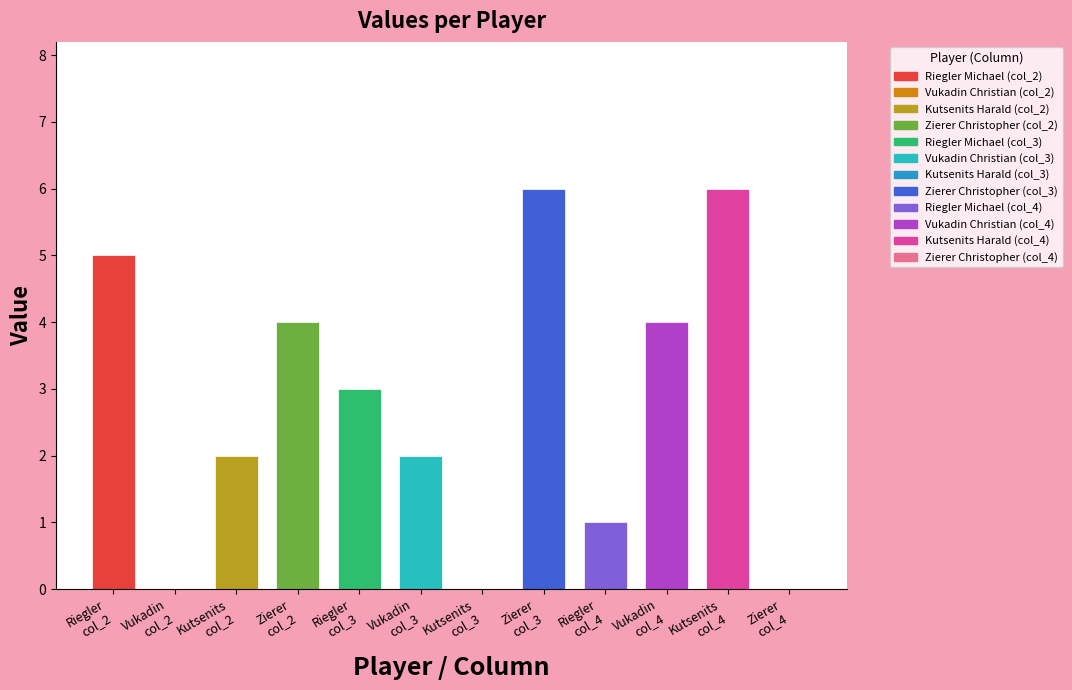

What is the greatest value displayed?

6